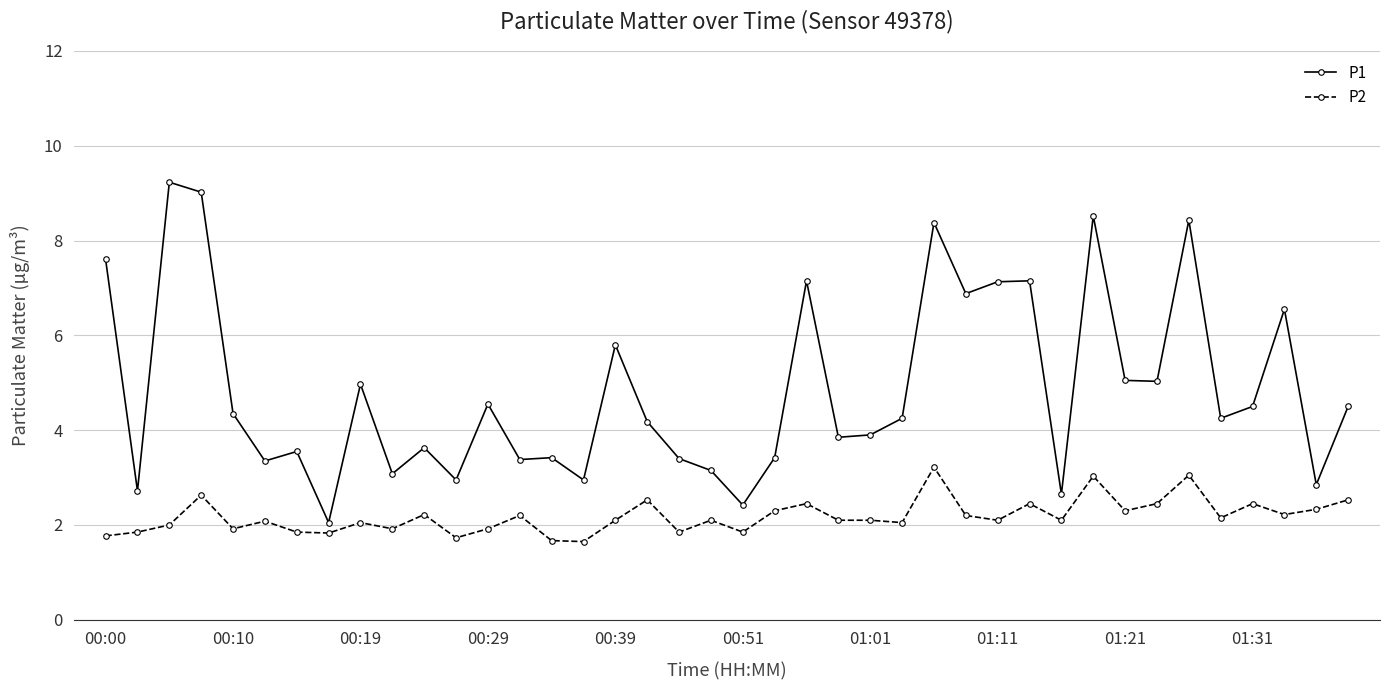

How many distinct data groups are displayed?

2